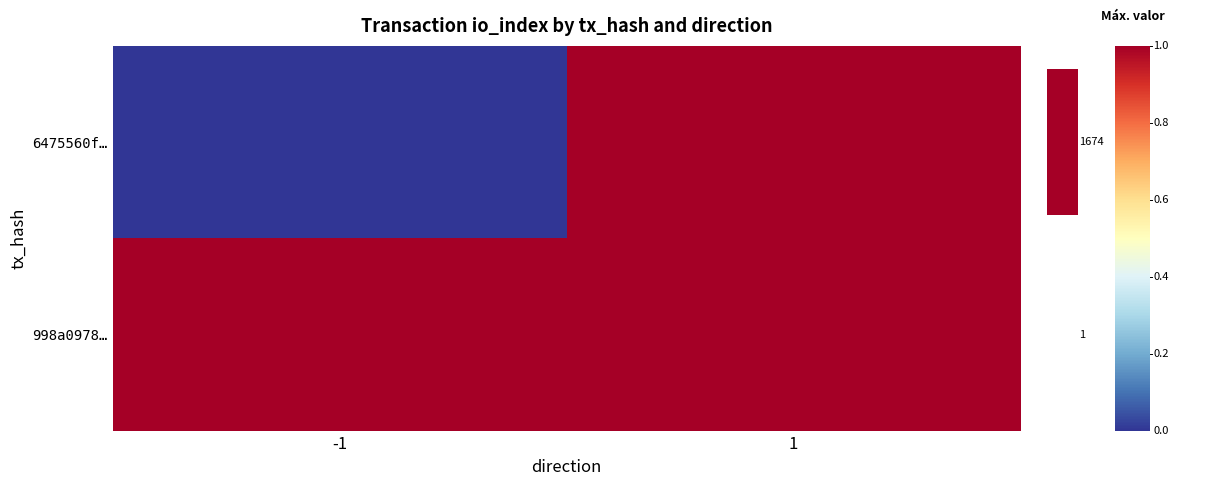

Reading right to left, what are all the values shown in this chart?

6475560f…: 1=1.0	-1=-0.0
998a0978…: 1=1.0	-1=1.0